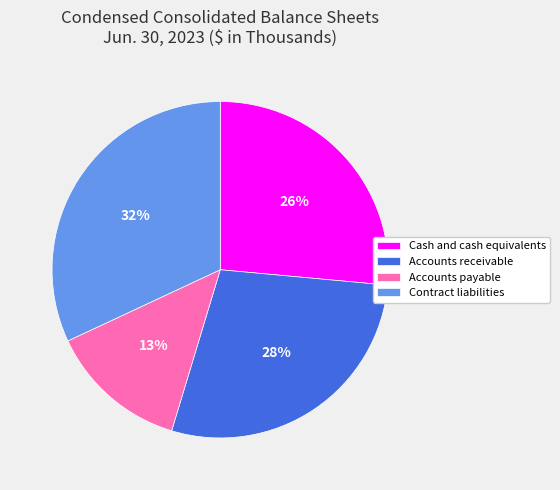

Between Cash and cash equivalents and Accounts payable, which is larger?

Cash and cash equivalents